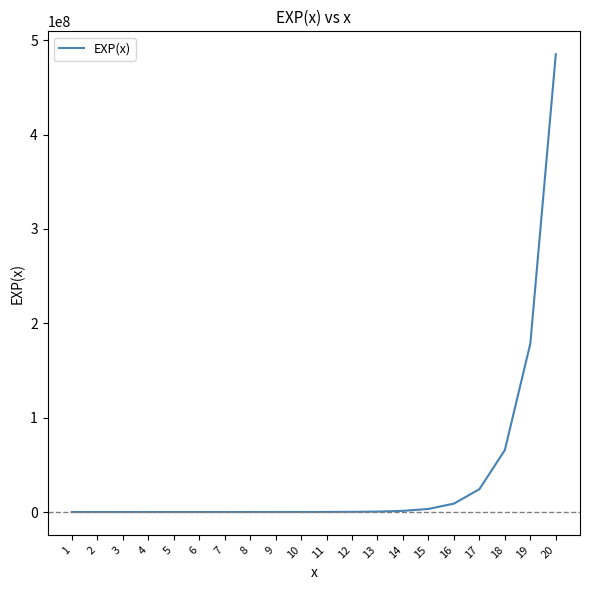

What is the difference between the maximum and minimum values?

485165192.7